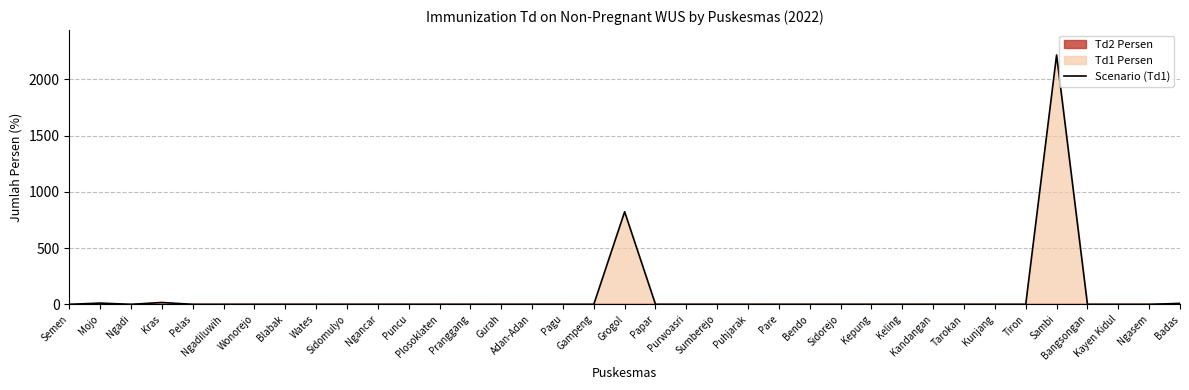

What is the label of the 31st point from the right?

Wonorejo